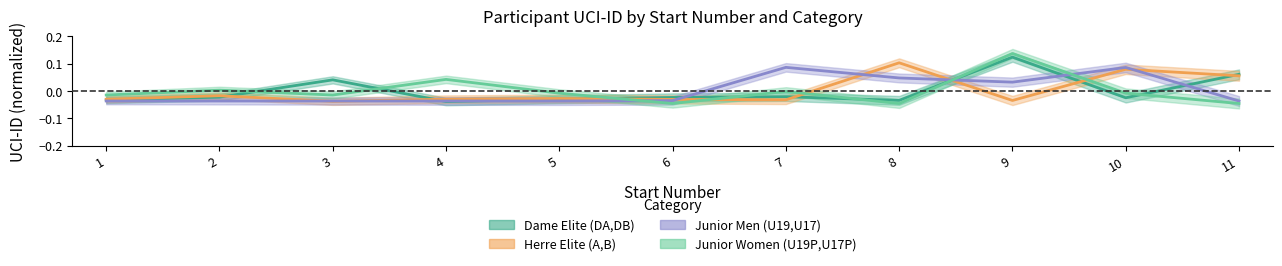

Where do Herre Elite (A,B) and Dame Elite (DA,DB) first cross each other?

2 and 3